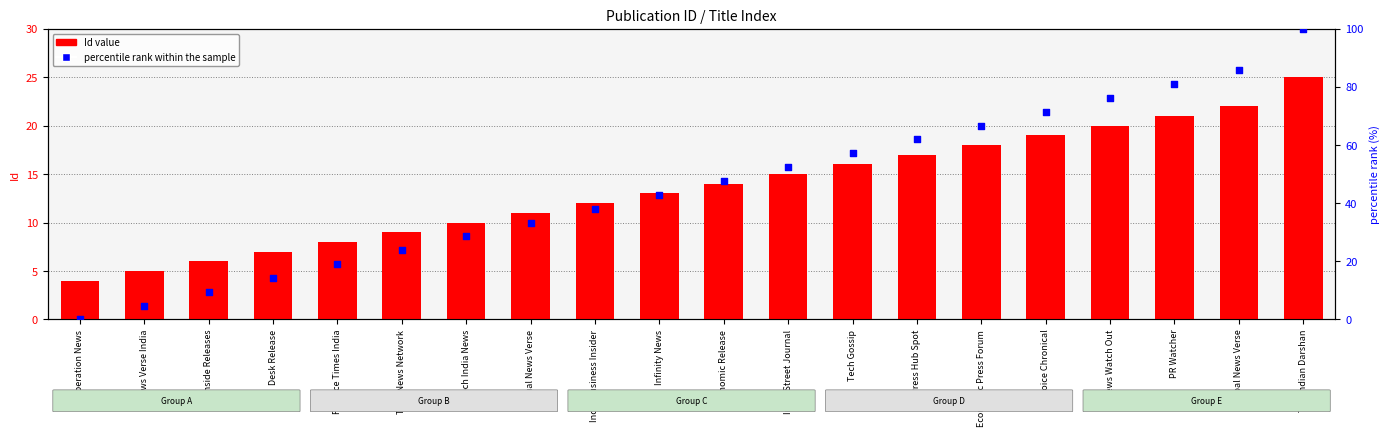

At how many categories does at least one series exceed 11?

17